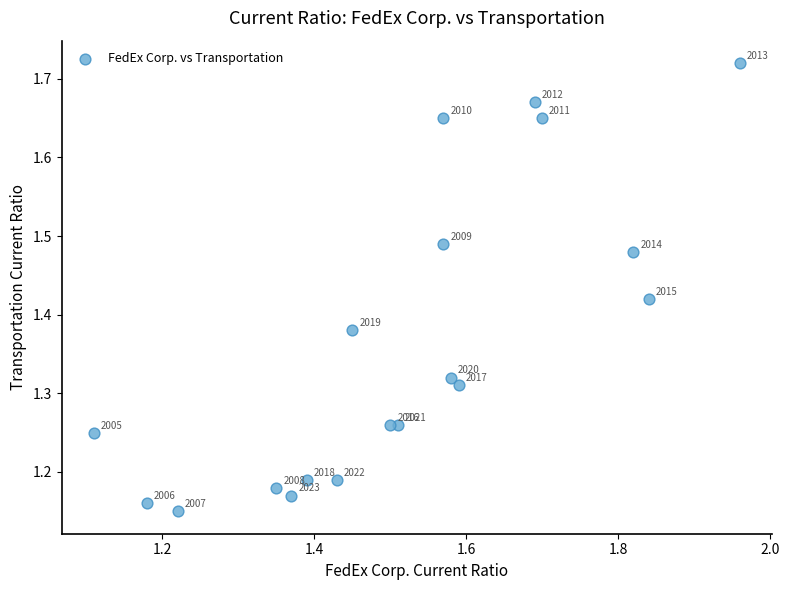

What is the range of Y values (max minus min)?

0.6